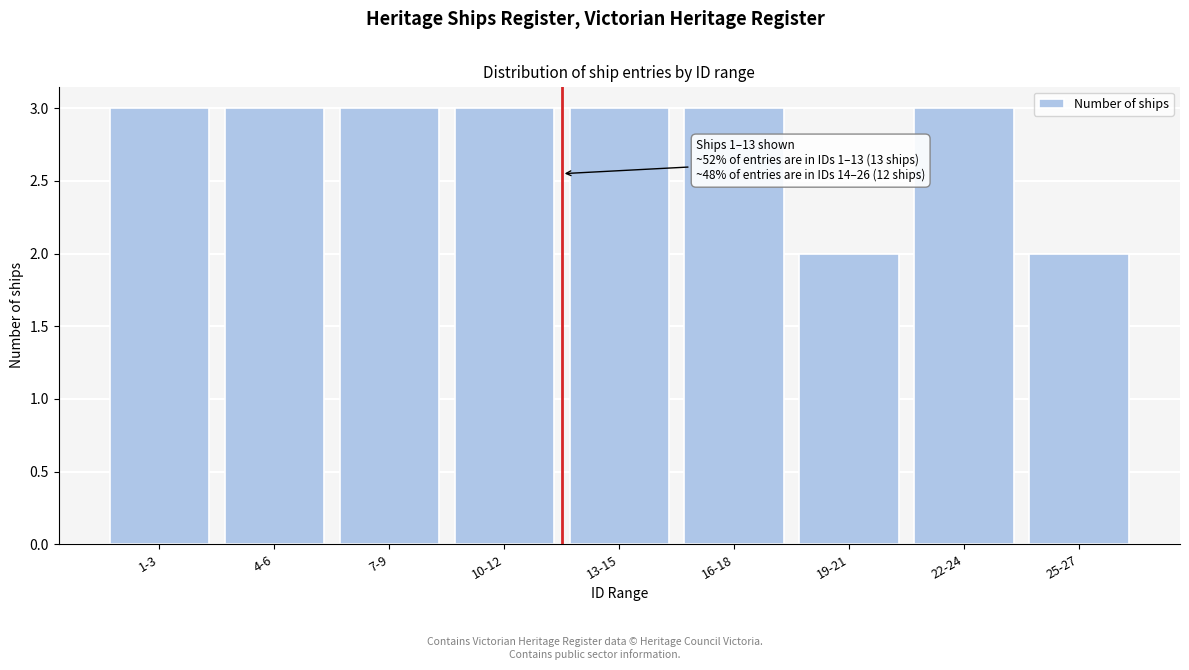

Reading right to left, list all the values displayed in this chart.

25-27=2	22-24=3	19-21=2	16-18=3	13-15=3	10-12=3	7-9=3	4-6=3	1-3=3